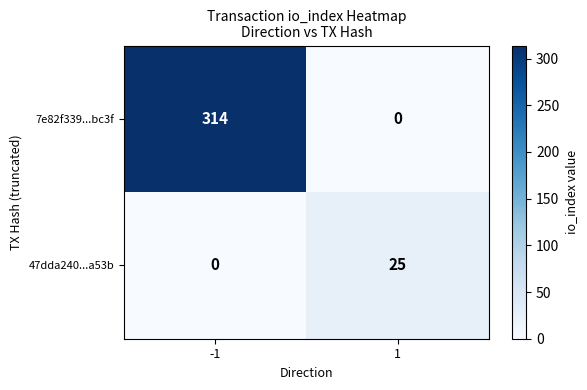

How many distinct data groups are displayed?

2